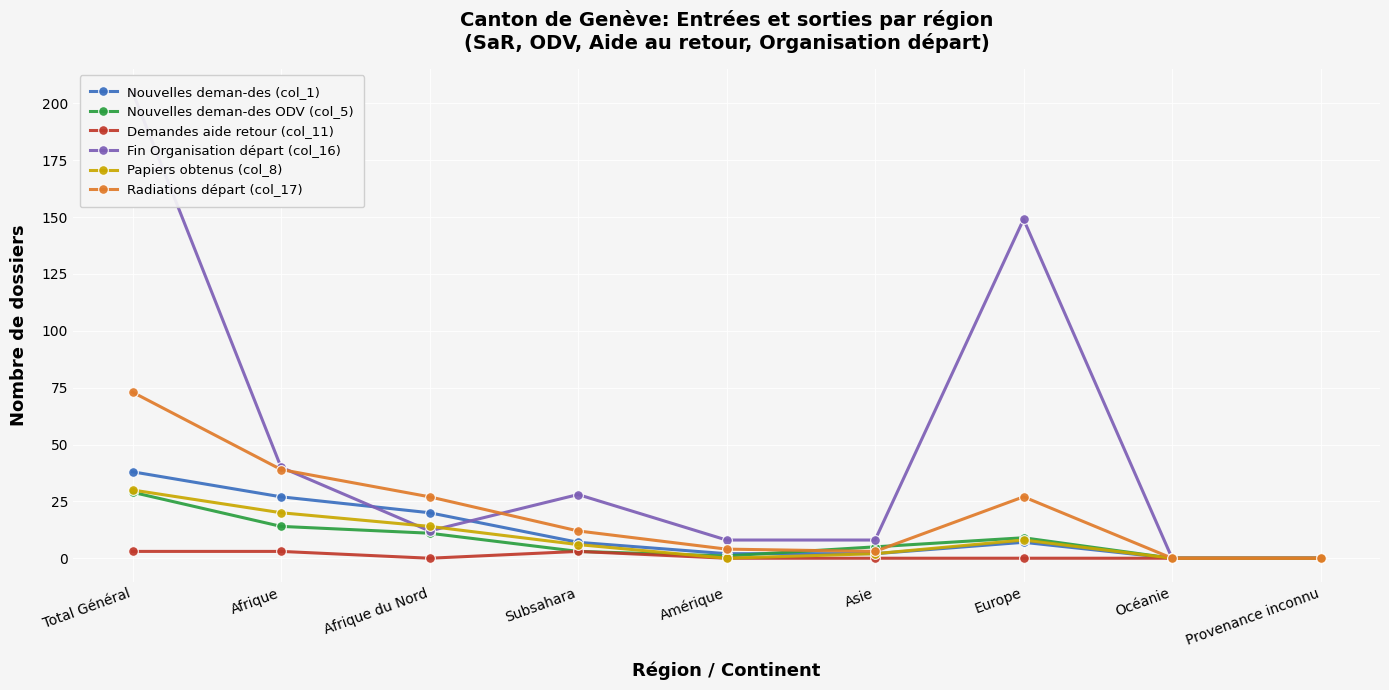

Which category has the highest value in the Nouvelles deman-des (col_1) series?

Total Général